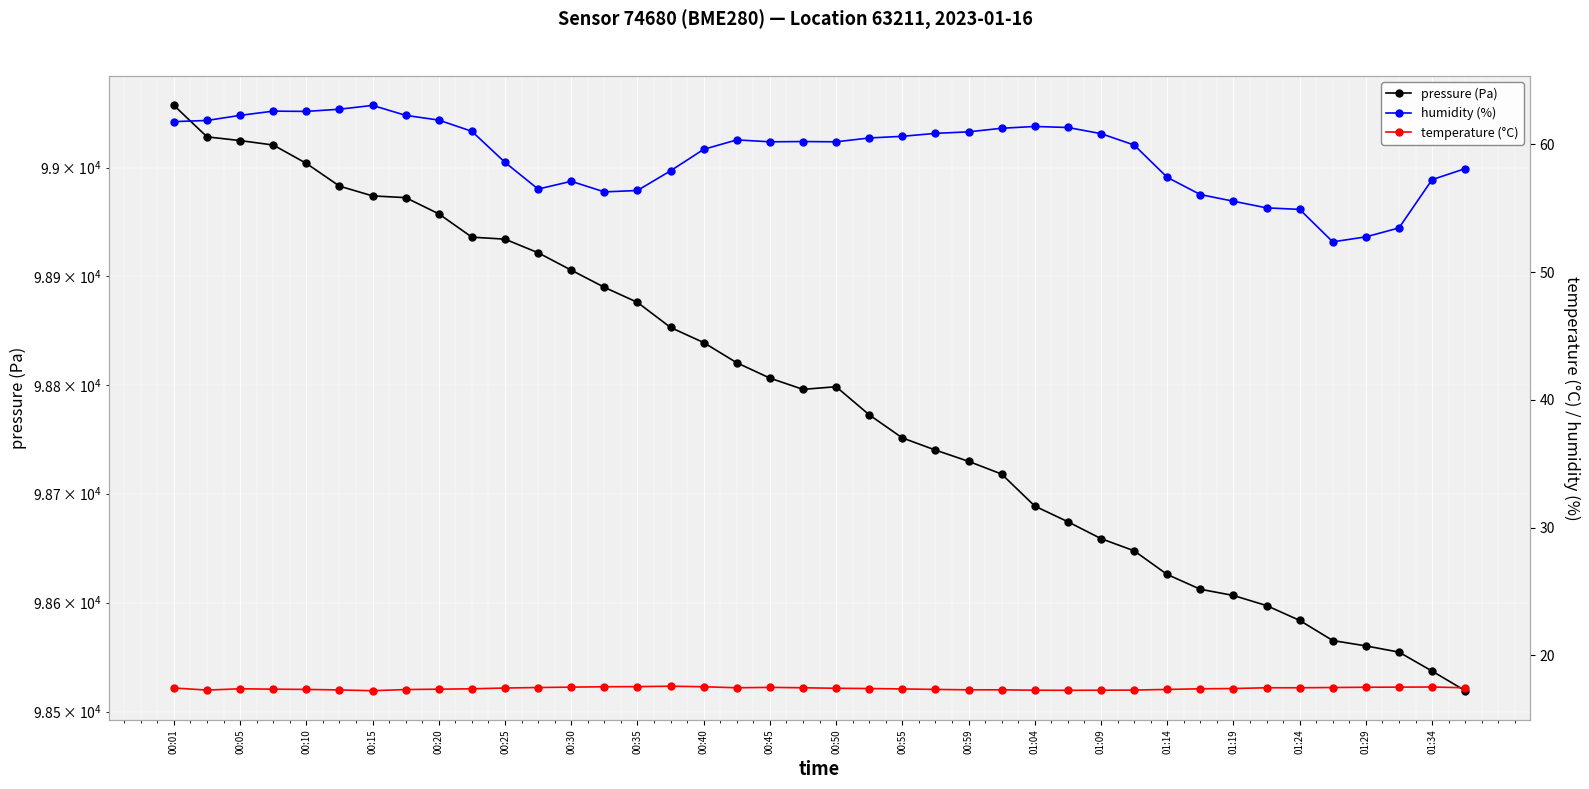

At which category is the sum across all series the highest?

00:01